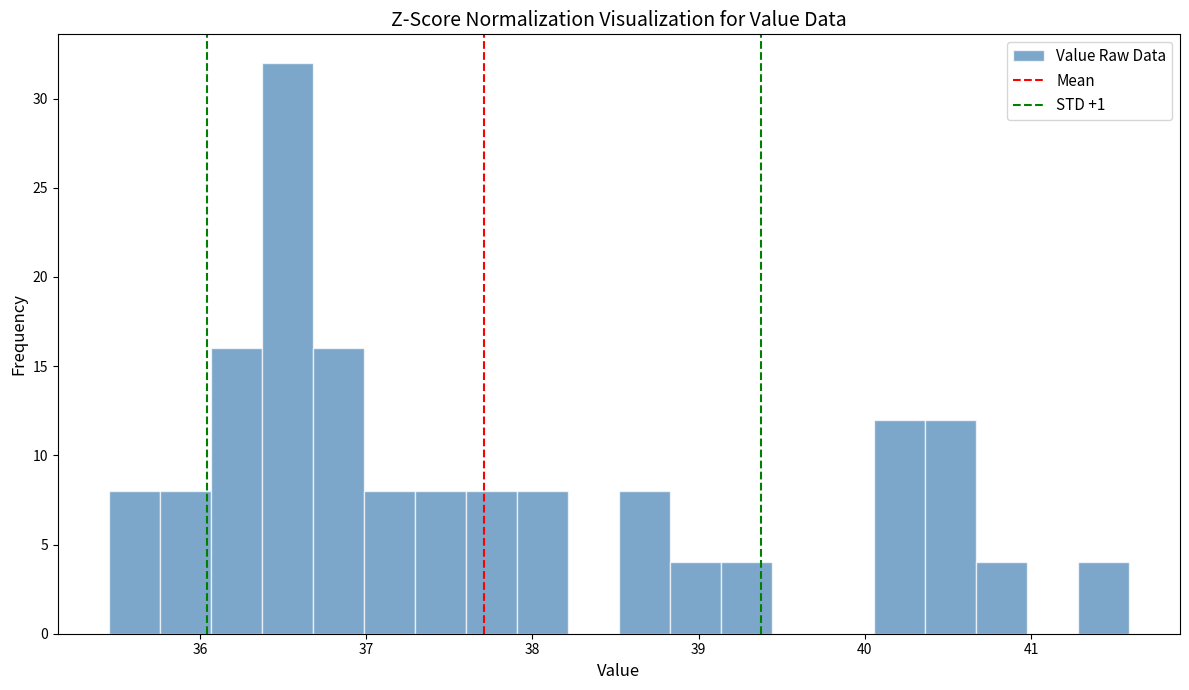

Around what value on the x-axis is the tallest bar? Give the approximate position of its centre, as read against the axis.

36.5